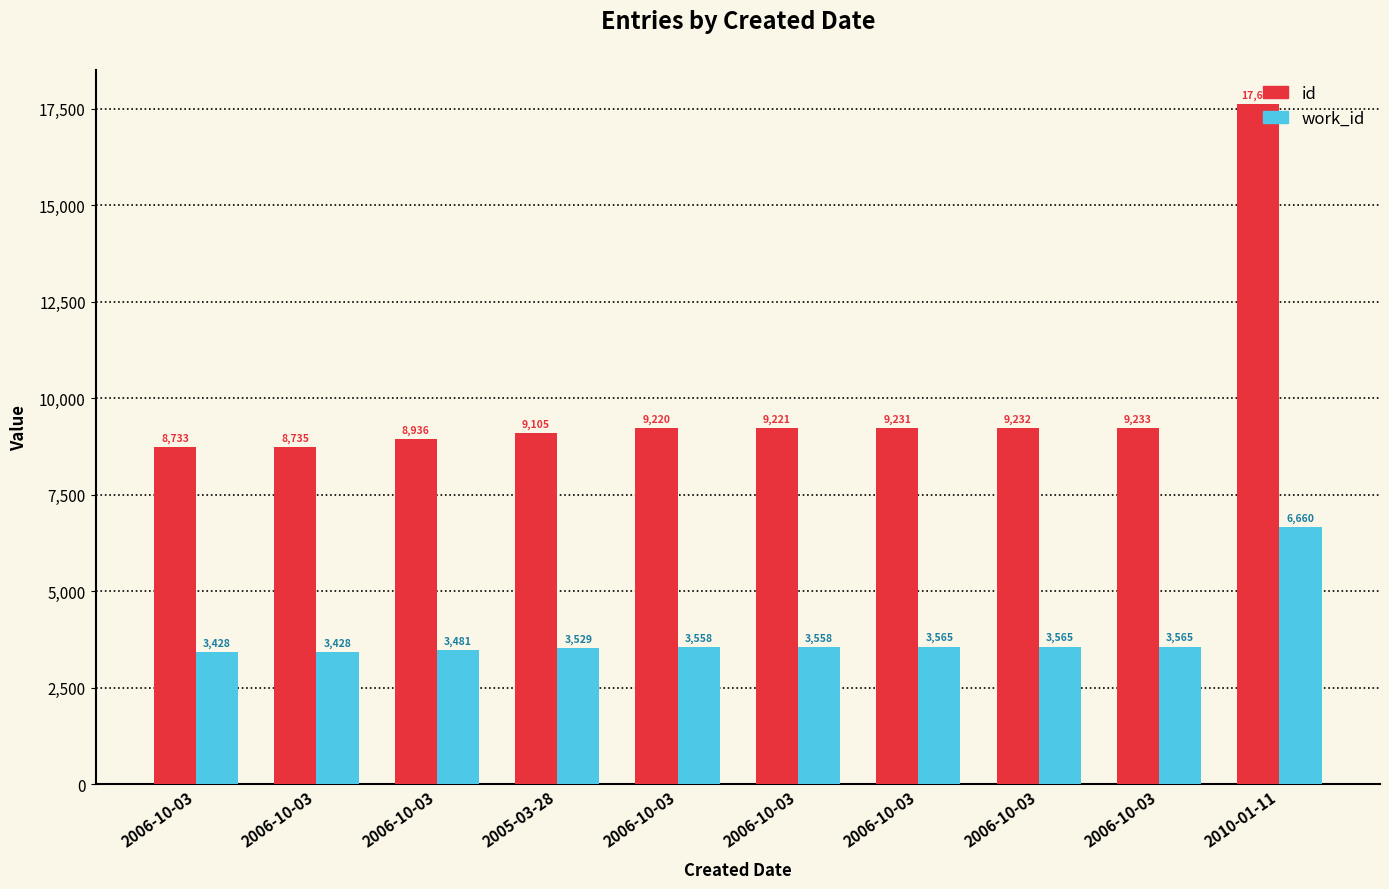

What is the value of the work_id bar at the 7th from the left?

3428